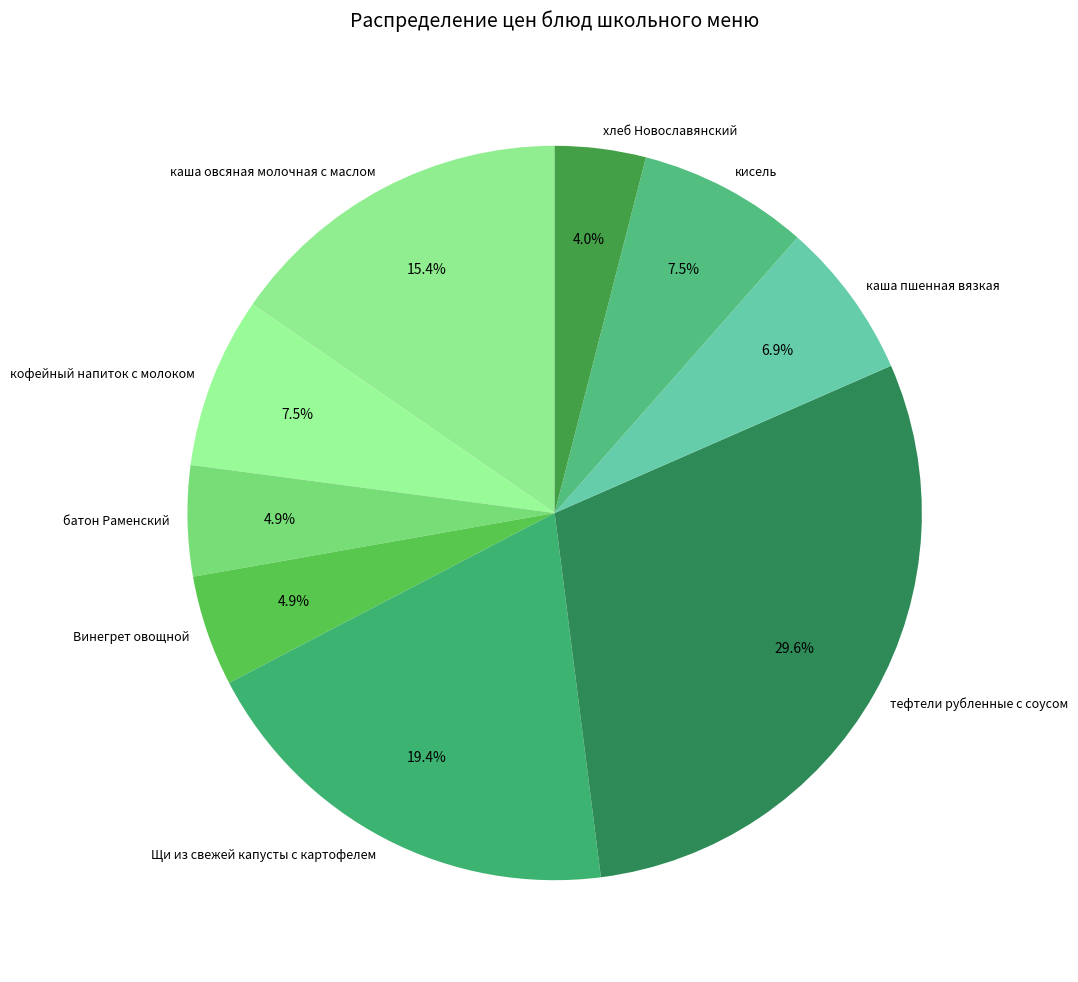

Approximately how many times larger is the value at тефтели рубленные с соусом compared to хлеб Новославянский?

7.4